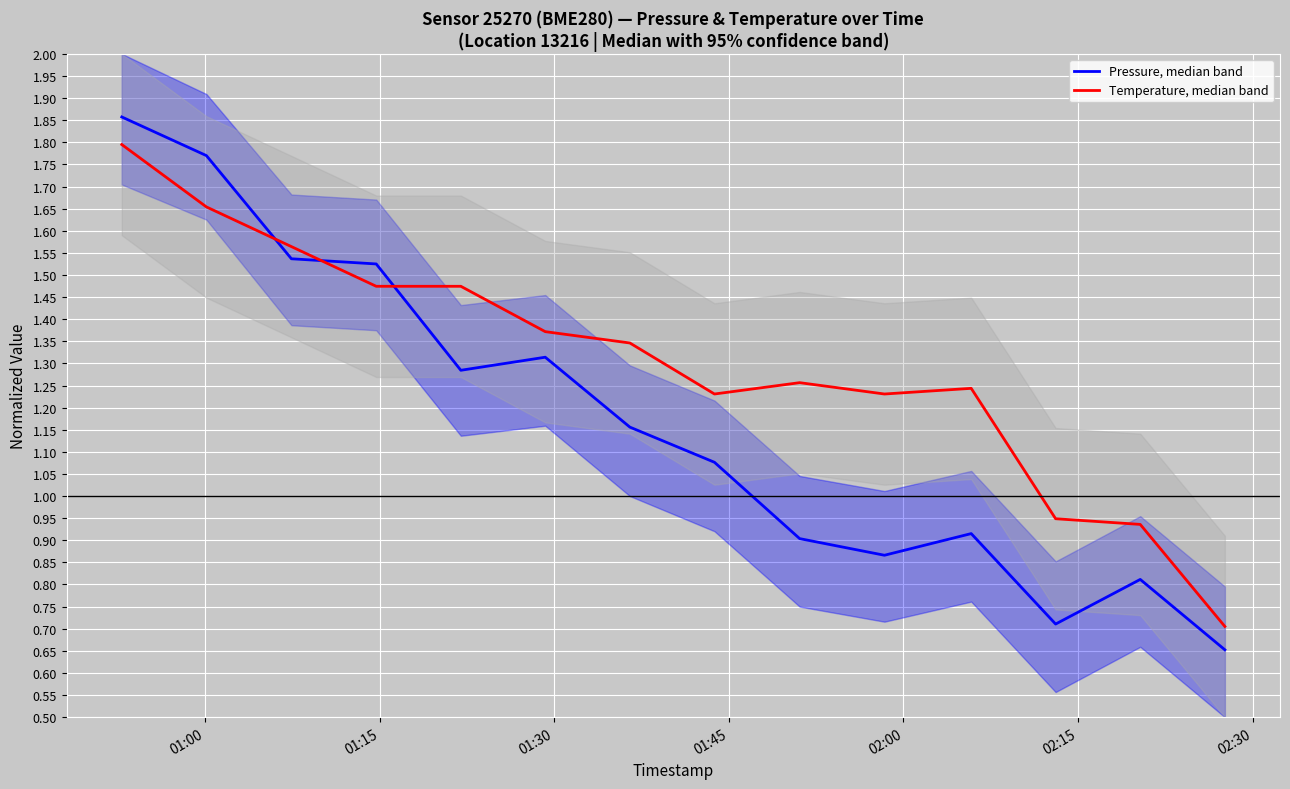

How many lines are shown in the chart?

2